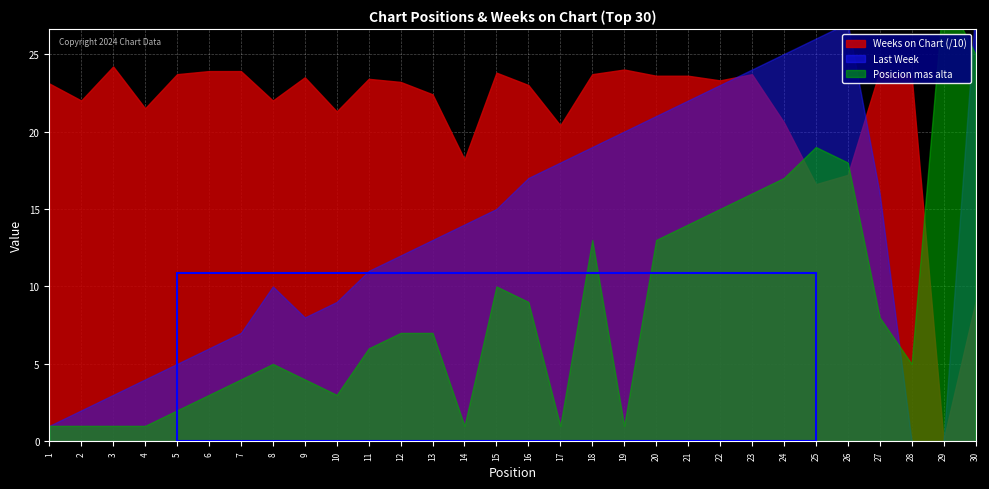

At which label is Weeks on Chart closest to 121?

30